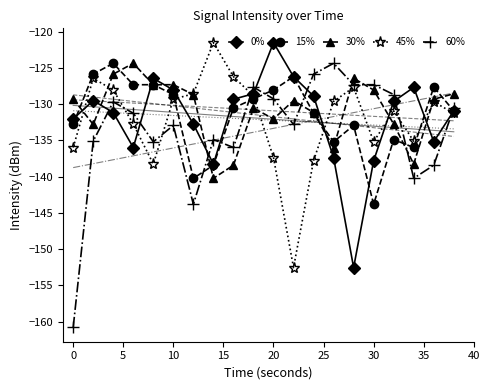

After their last crossing, which series has the higher values: 30% or 0%?

30%